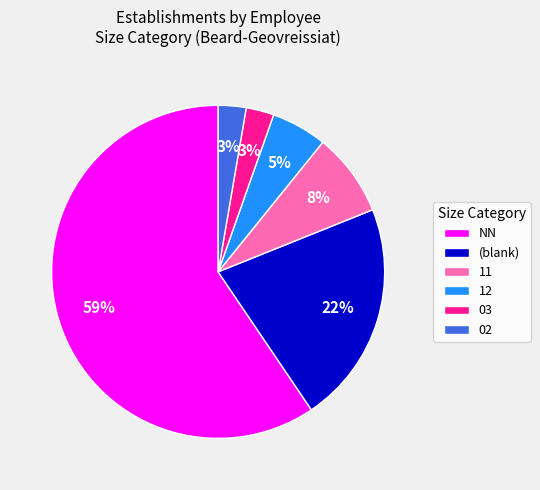

Which slice is the largest?

NN